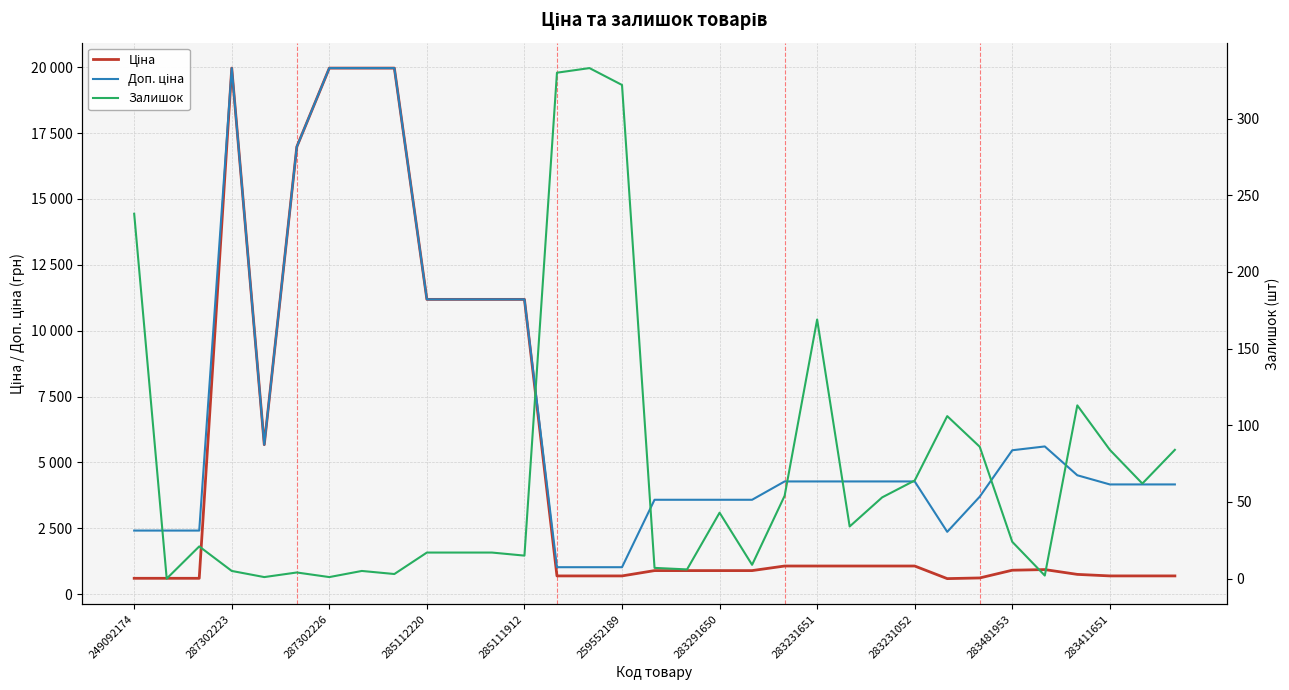

What is the spread (max minus min) of values at 283411651?

4081.6